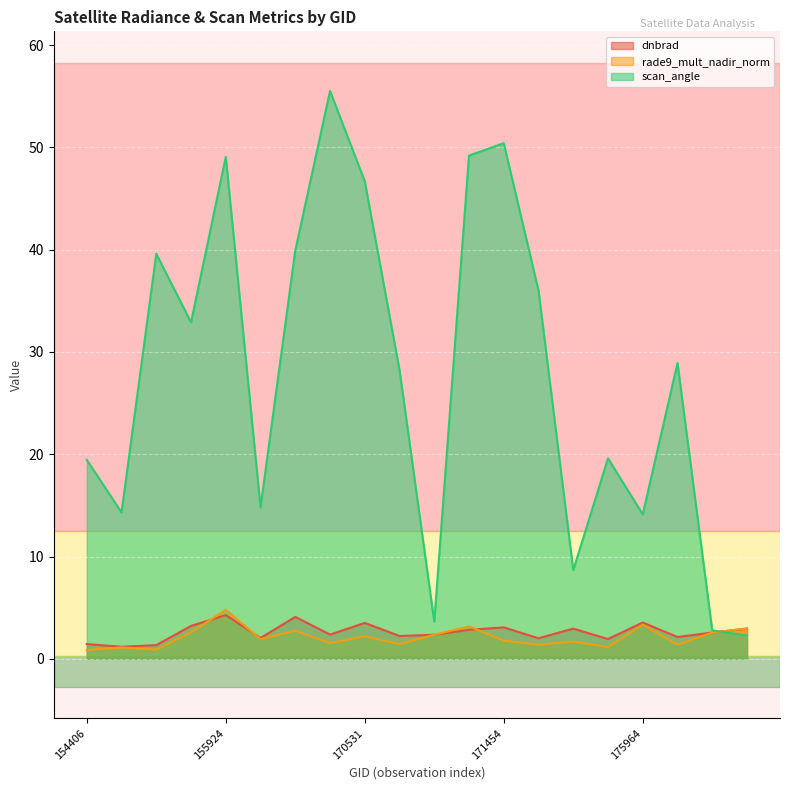

What are all the series names shown in the legend?

dnbrad, rade9_mult_nadir_norm, scan_angle